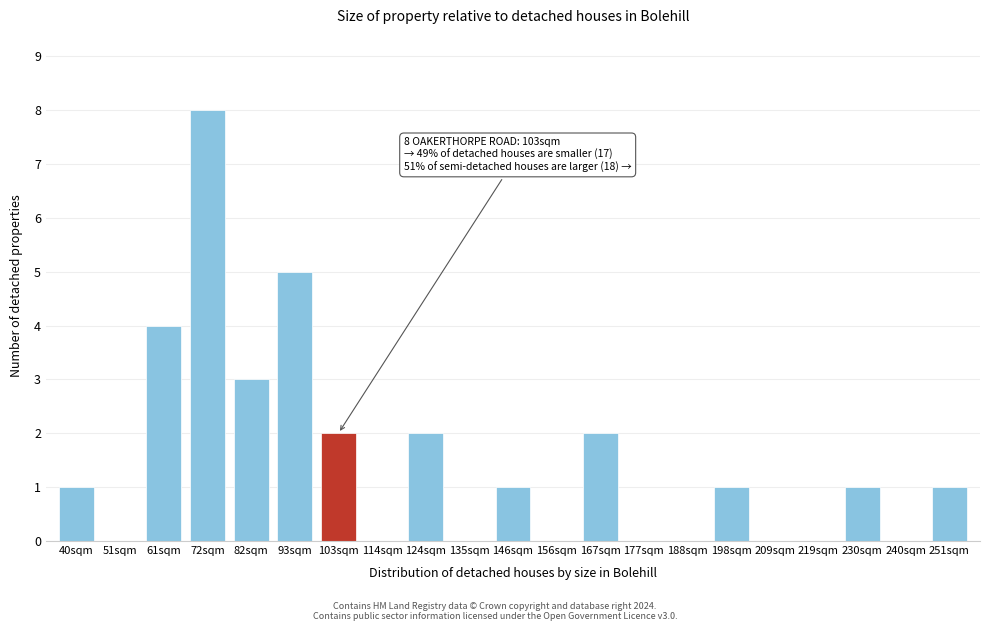

Reading left to right, transcribe all the data shown in this chart.

40sqm=1	51sqm=0	61sqm=4	72sqm=8	82sqm=3	93sqm=5	103sqm=2	114sqm=0	124sqm=2	135sqm=0	146sqm=1	156sqm=0	167sqm=2	177sqm=0	188sqm=0	198sqm=1	209sqm=0	219sqm=0	230sqm=1	240sqm=0	251sqm=1